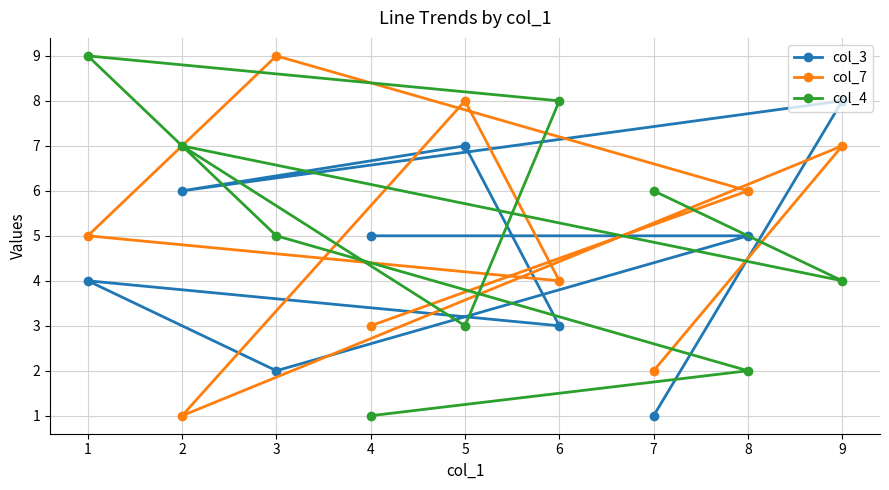

Is it true that col_7 equals 6 at 8?

True